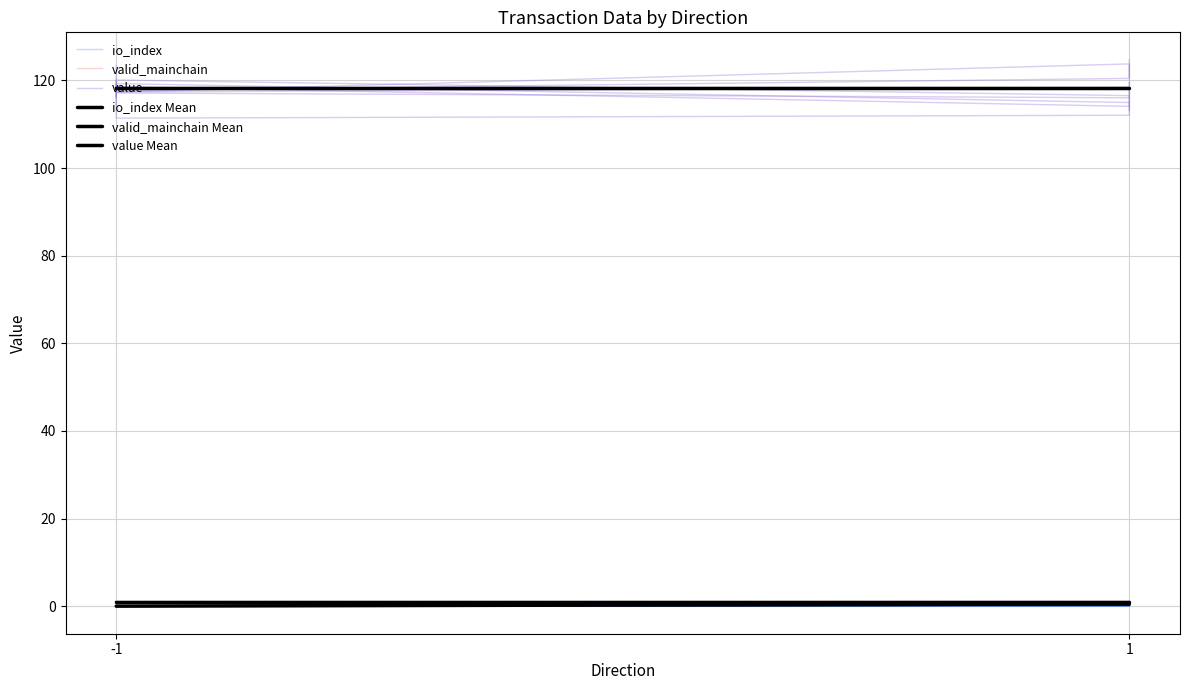

At which category is the sum across all series the highest?

1